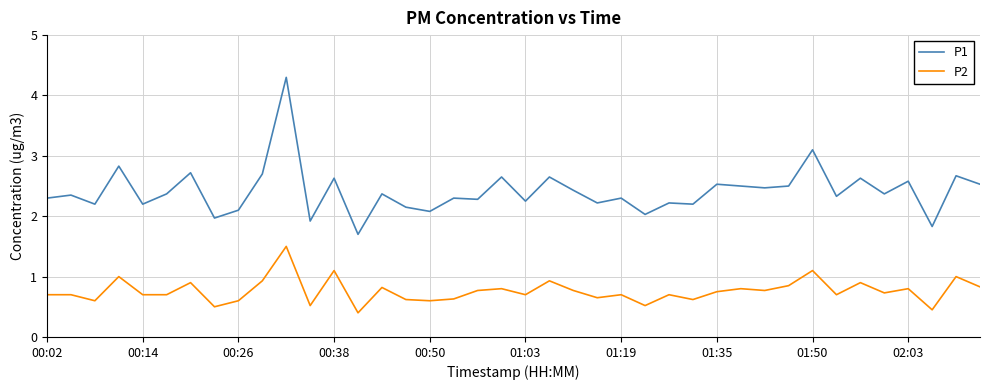

True or false: P2 and P1 cross at least once.

False